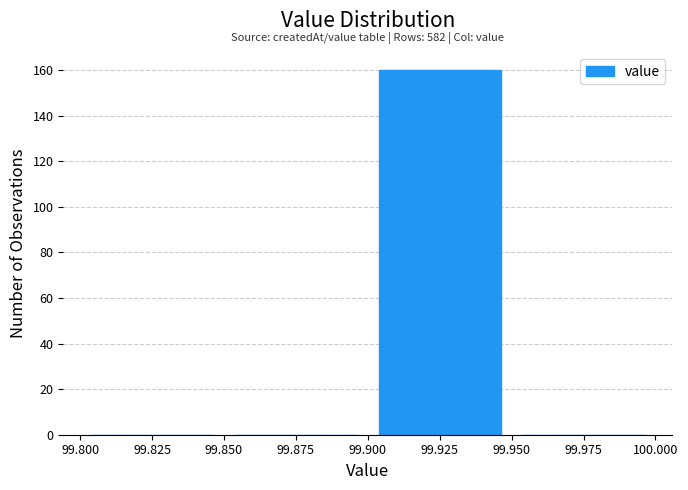

Which range on the x-axis has the tallest bar?

99.900 to 99.950